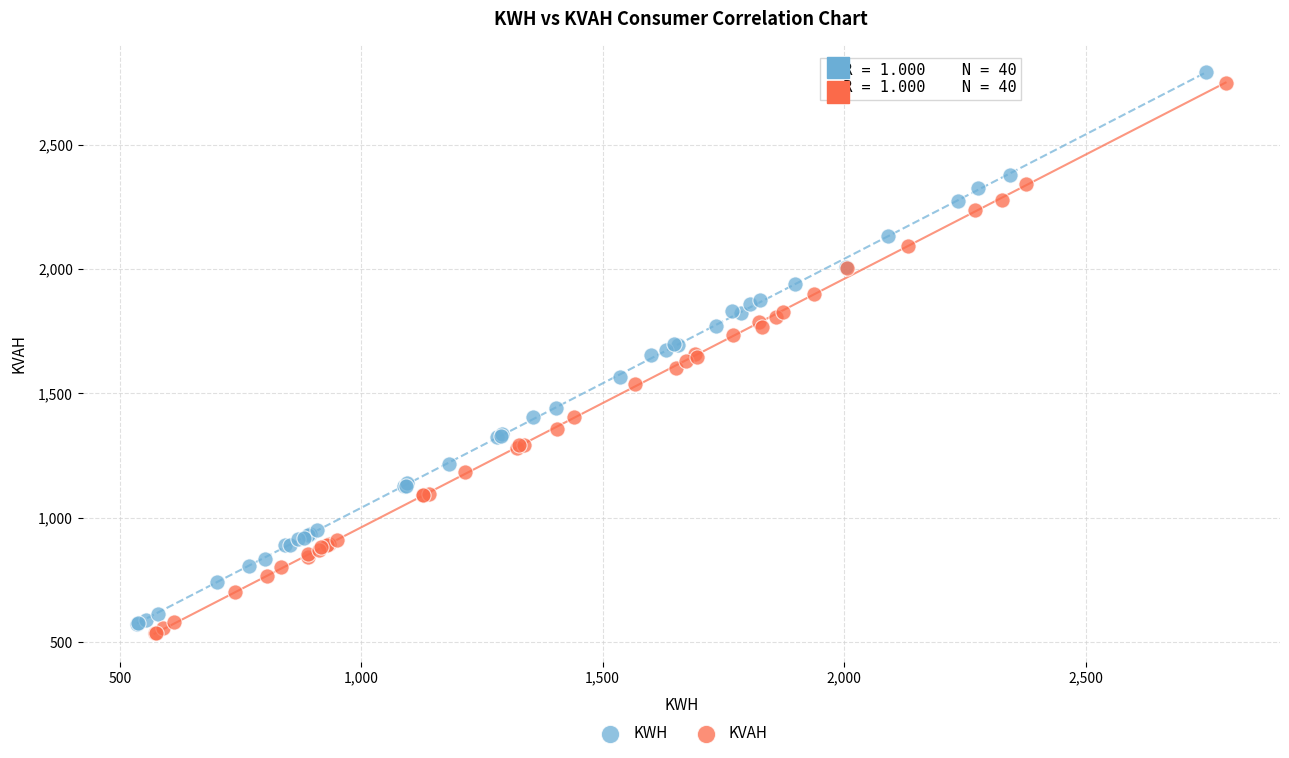

Which series has the widest spread of Y values?

KWH